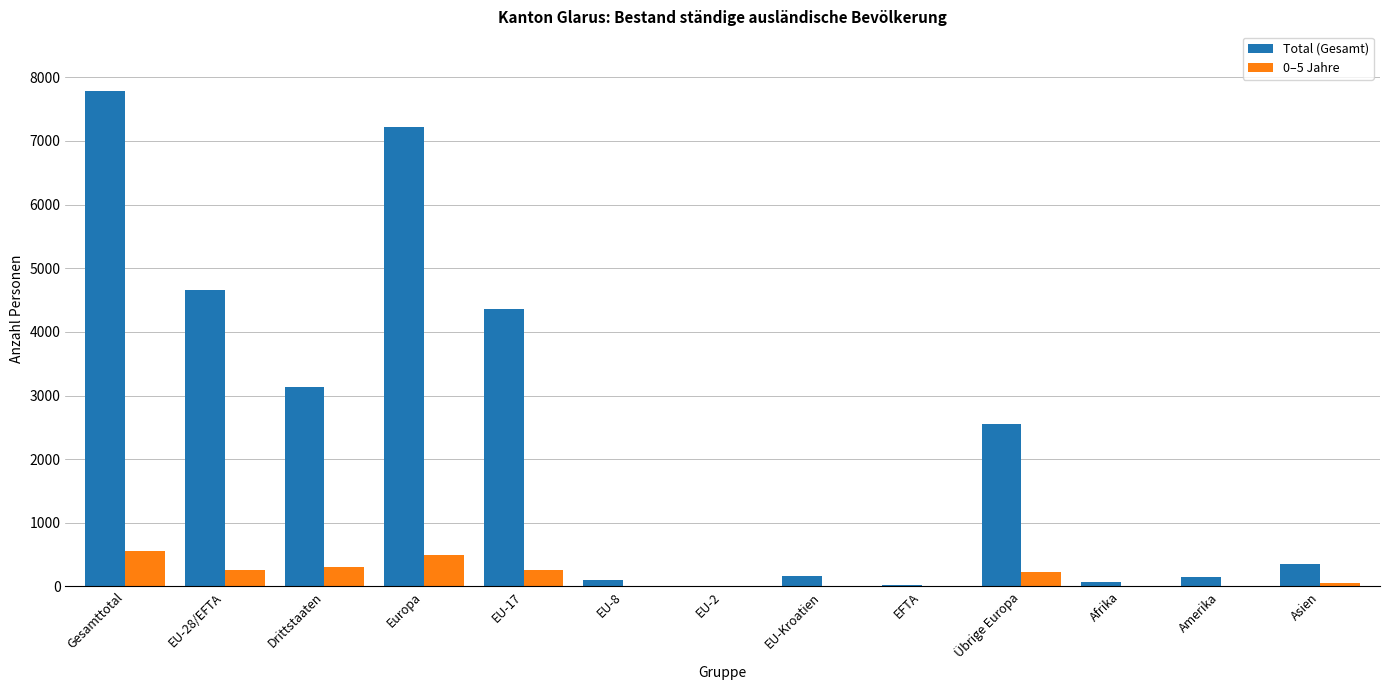

At which label is Total (Gesamt) closest to 3900?

EU-17